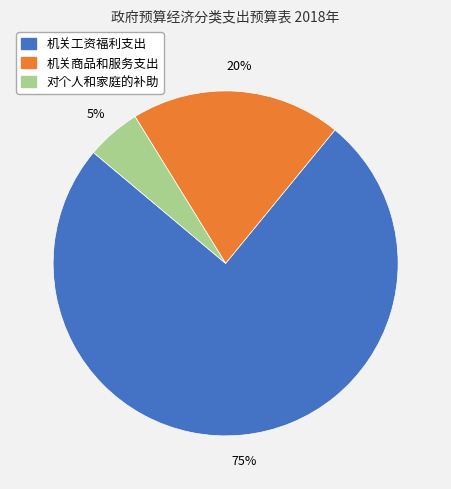

Combined, do 机关商品和服务支出 and 对个人和家庭的补助 account for over 50%?

No